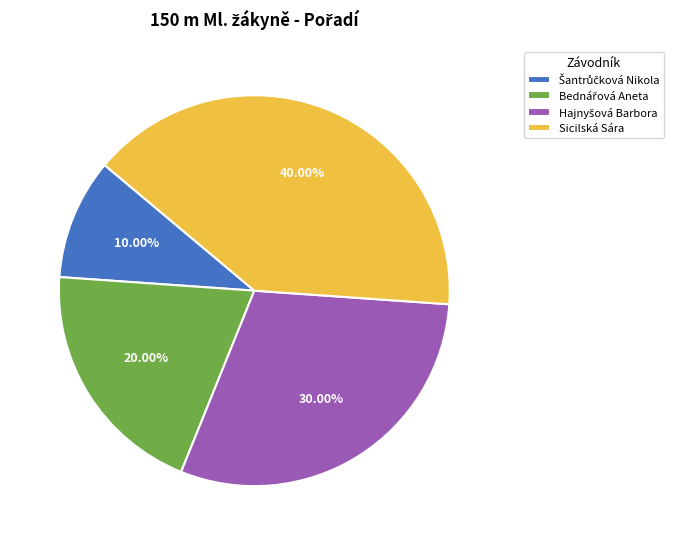

To the nearest percent, what is the average slice percentage?

25%